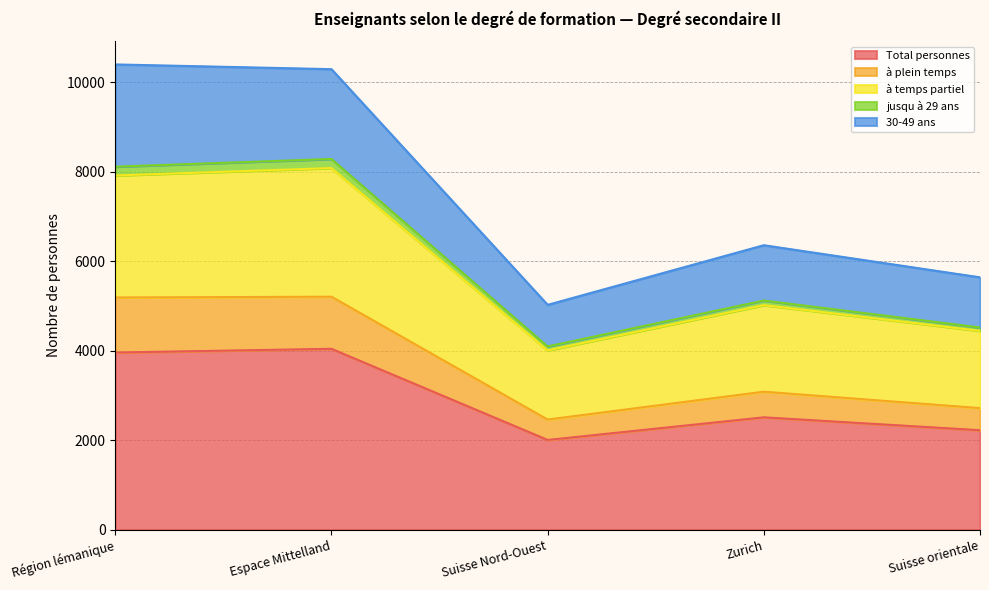

What is the minimum value shown in the chart?

2003